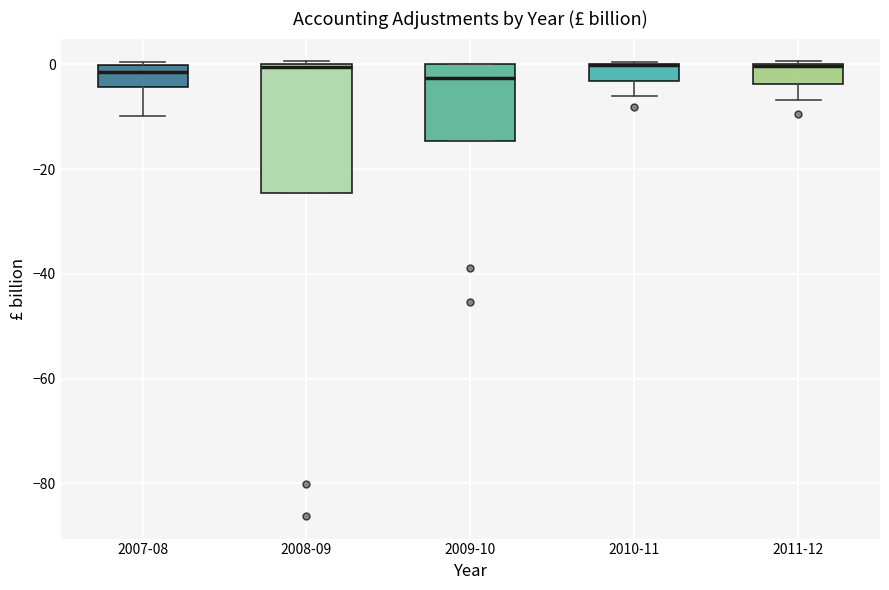

Reading left to right, transcribe this box plot: for each box, give where its median line is, the range the box spans, and where its two whiskers end, as read against the y-axis. The values are not printed on the chart, so give them approximately, as read against the axis.

2007-08: median -2, box -4 to 0, whiskers -10 to 0
2008-09: median 0, box -24 to 0, whiskers -24 to 0
2009-10: median -2, box -14 to 0, whiskers -14 to 0
2010-11: median 0 (drawn on the box's upper edge), box -4 to 0, whiskers -6 to 0
2011-12: median 0 (drawn on the box's upper edge), box -4 to 0, whiskers -6 to 0